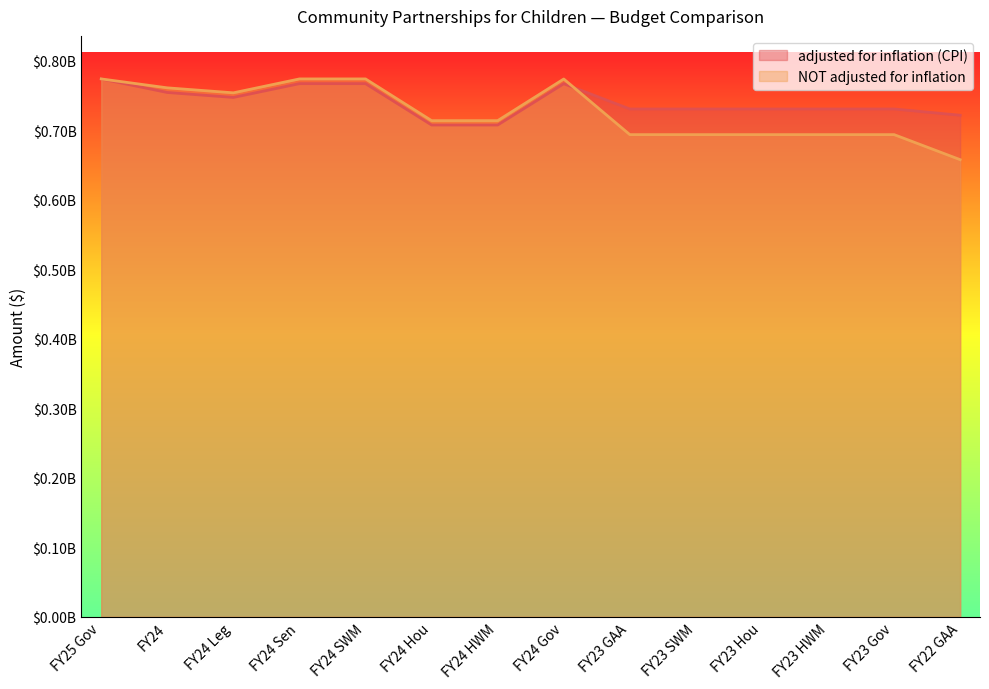

The NOT adjusted for inflation series shows 693650367 at FY23 Gov. True or false?

True